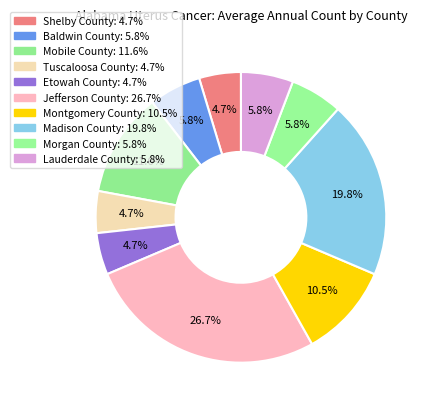

The Morgan County slice represents 19% of the pie. True or false?

False